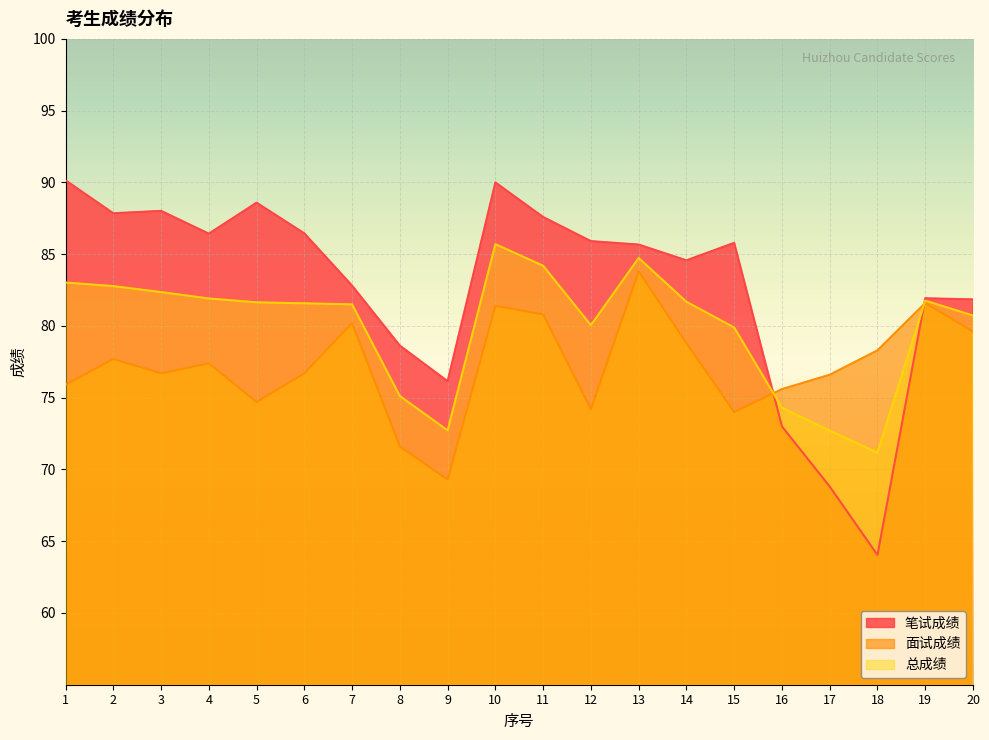

What is the maximum value for 面试成绩?

83.8